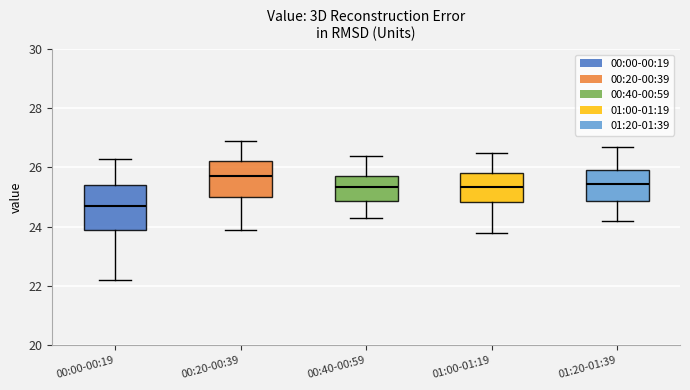

Which box is the tallest, from its lower edge to its upper edge?

00:00-00:19